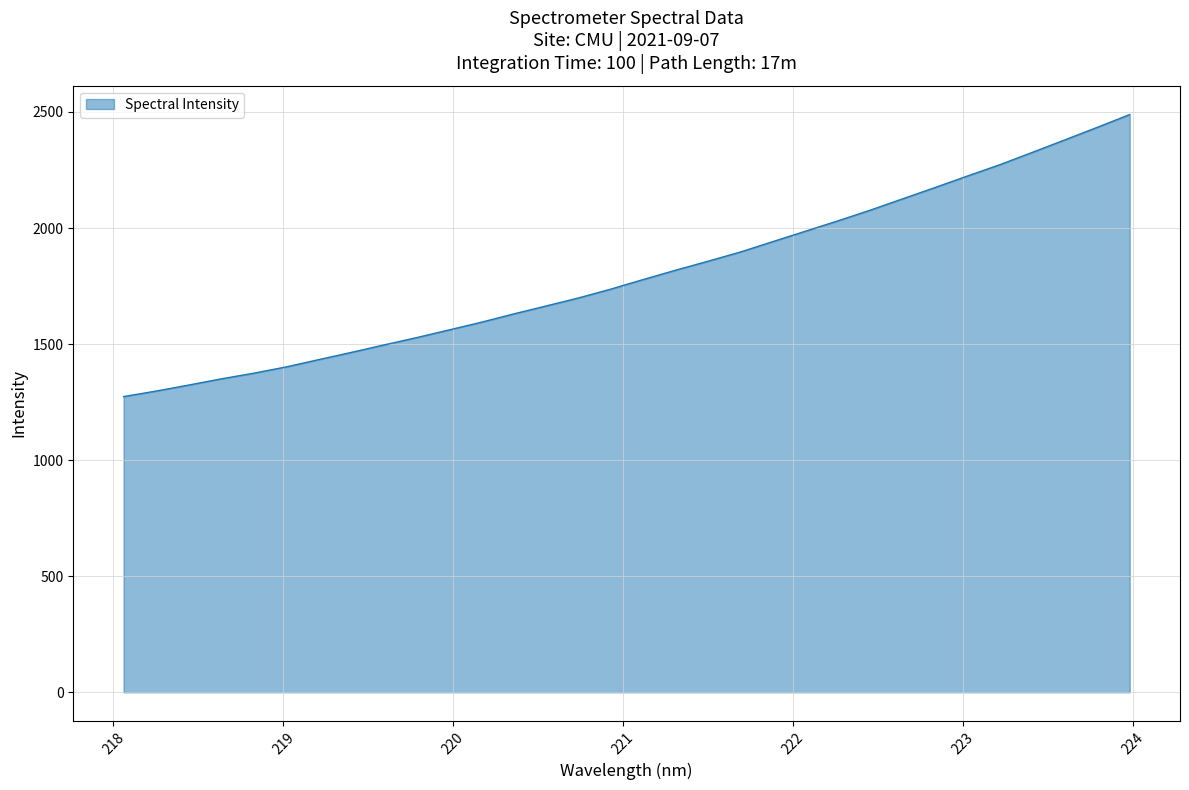

What is the minimum value shown in the chart?

1273.9